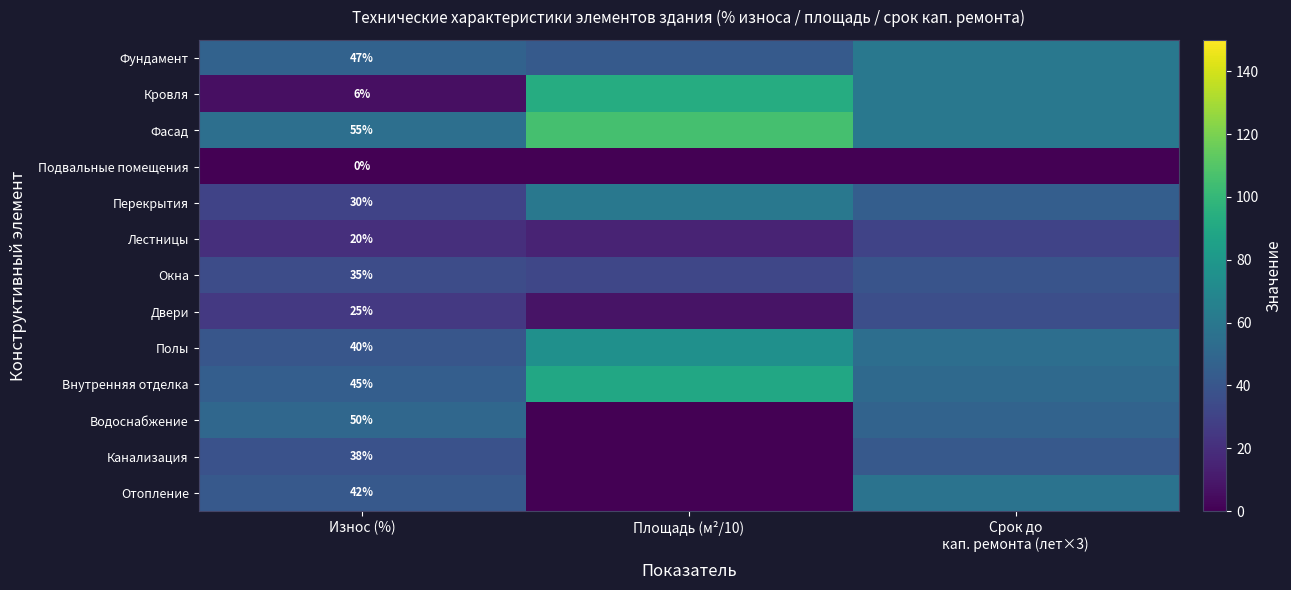

Which label corresponds to the smallest value in the chart?

Износ (%)